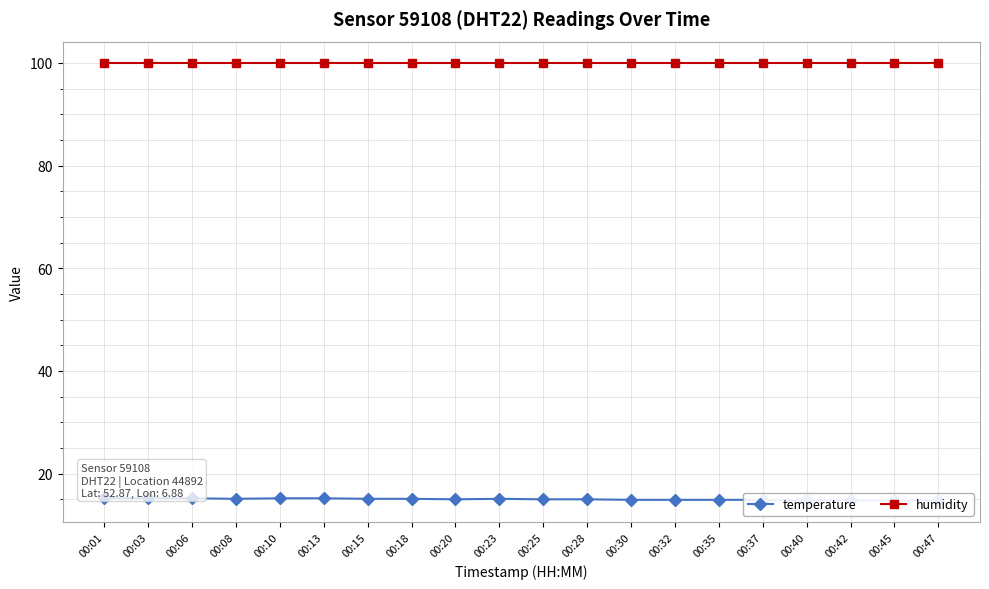

Between 00:25 and 00:35, which series saw the biggest shift?

temperature